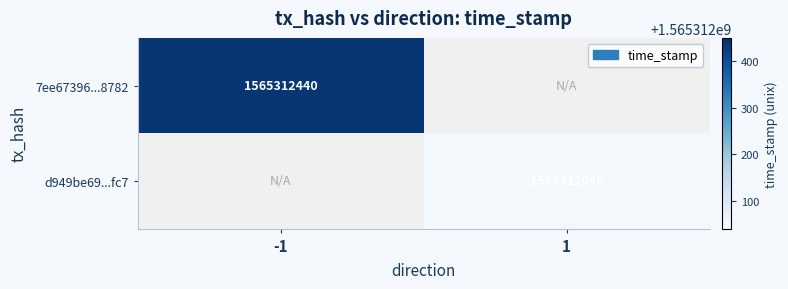

Rank the categories by d949be69d374929909194b15e739de341245fc7 value from highest to lowest.

direction_1, direction_-1